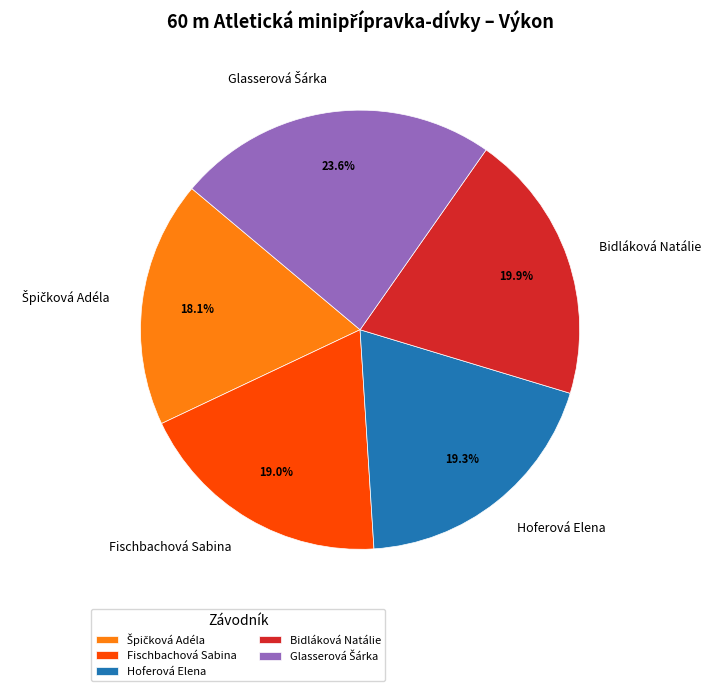

Is Bidláková Natálie the majority of the pie?

No